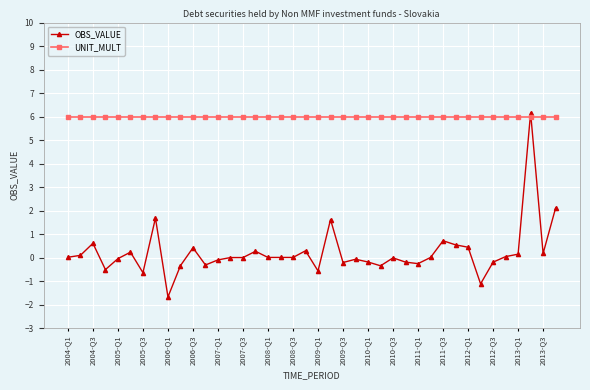

Rank the series by their average value, from highest to lowest.

UNIT_MULT, OBS_VALUE